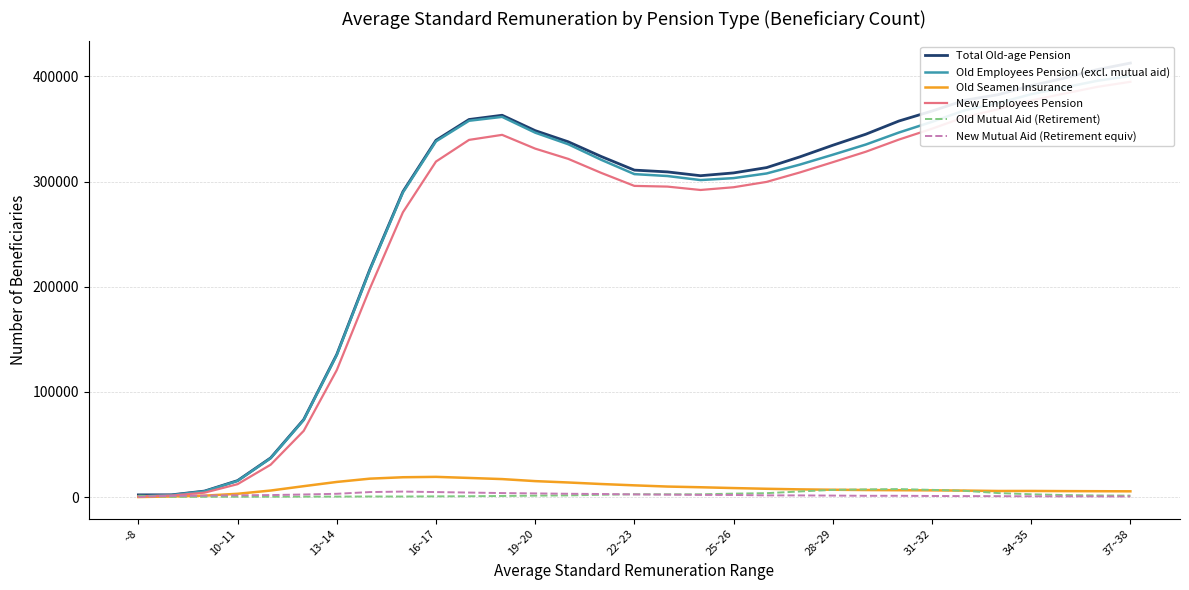

What is the value of the Old Employees Pension (excl. mutual aid) point at the 26th from the left?

367847